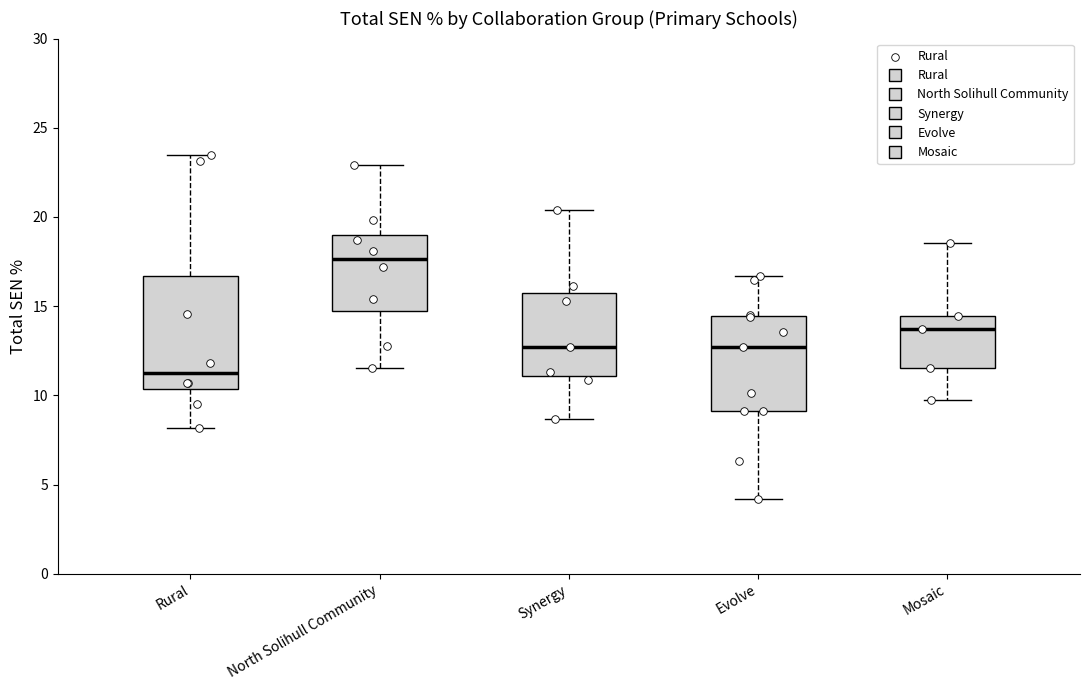

Where does the upper whisker of the box for Evolve end on the y-axis? The values are not printed on the chart, so give them approximately, as read against the axis.

16.5